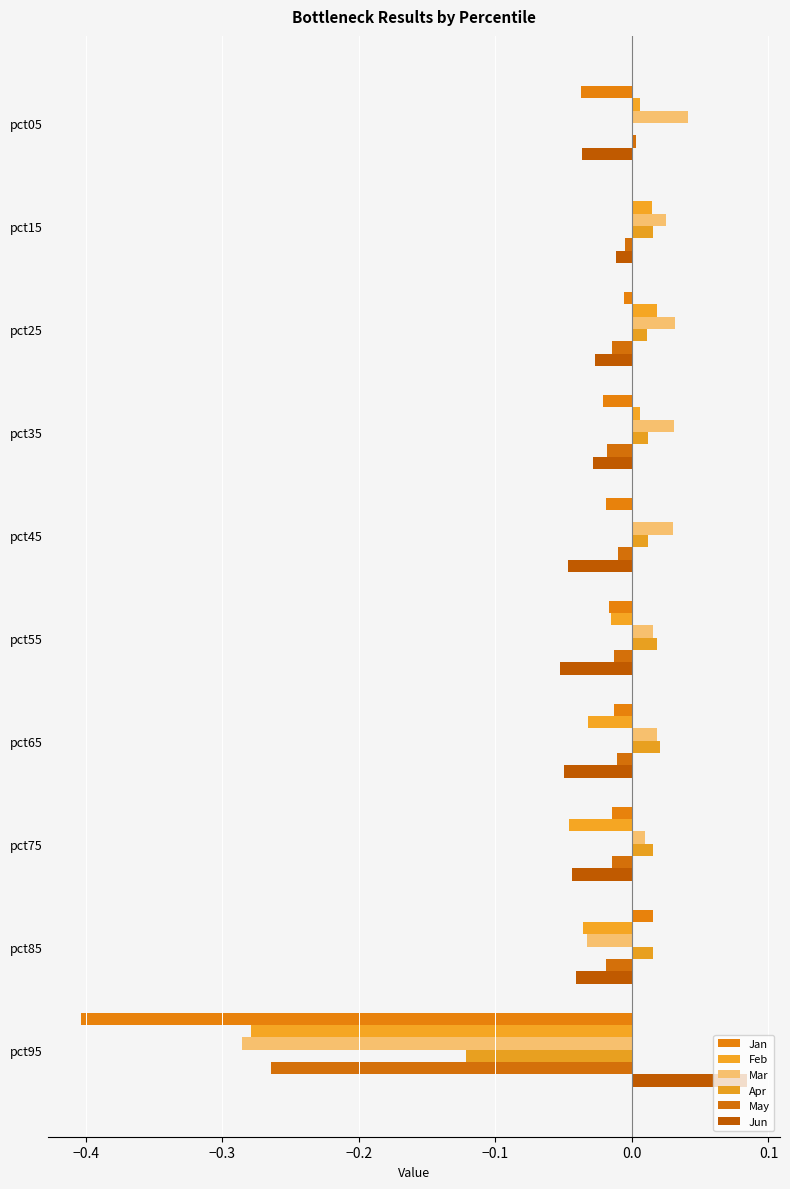

Count the number of data series in this chart.

6